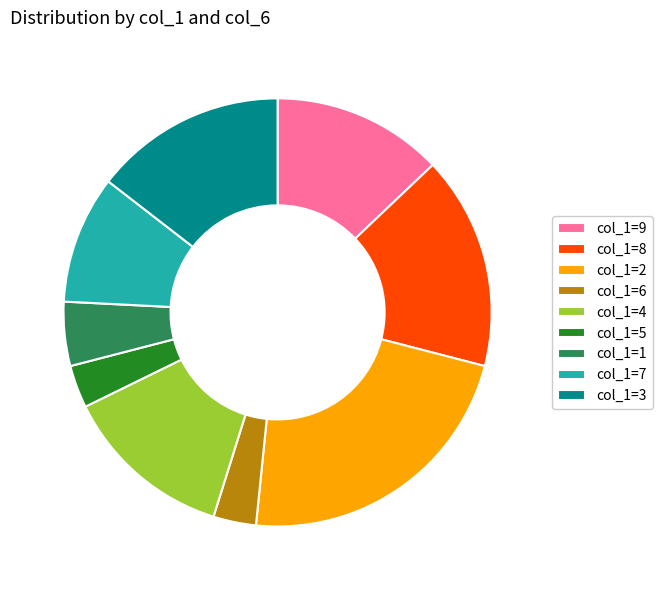

Is there any slice that represents more than half of the pie?

No